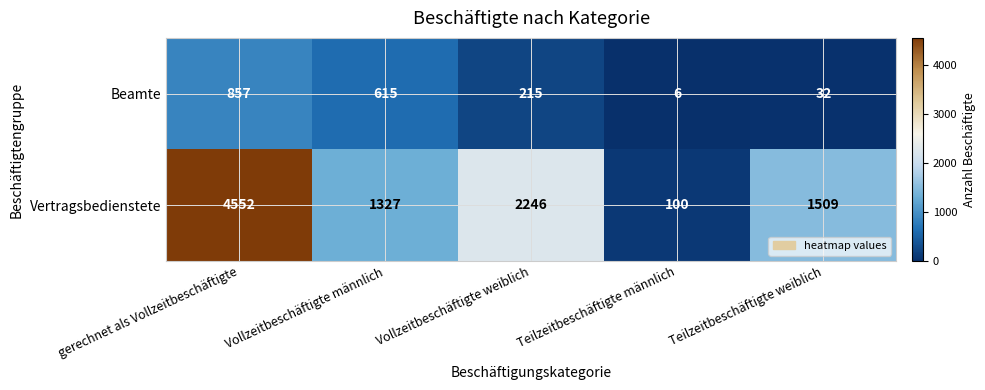

Is it true that Vertragsbedienstete equals 4552 at gerechnet als Vollzeitbeschäftigte?

True